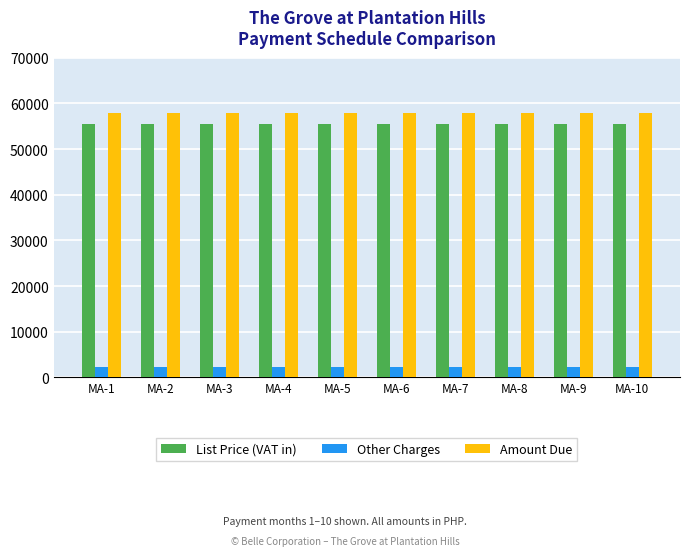

What is the spread (max minus min) of values at MA-7?

55526.0